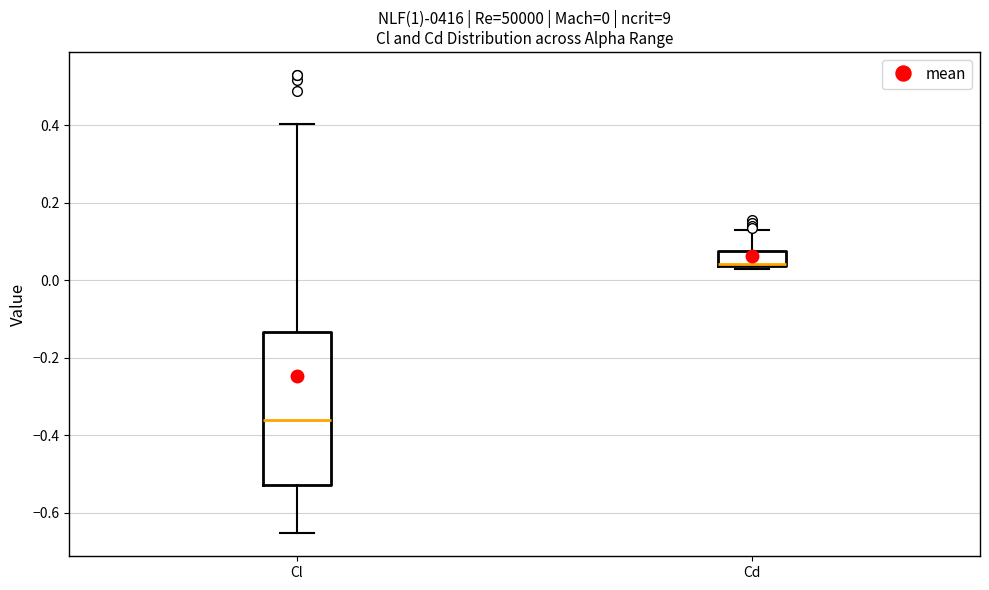

Comparing the boxes themselves (not the whiskers), which one is the tallest?

Cl